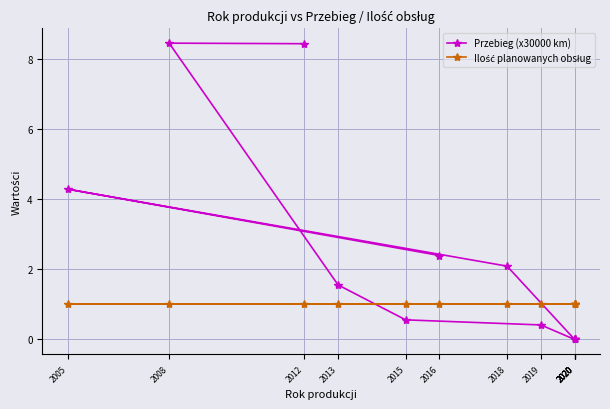

At how many categories does at least one series exceed 6?

2